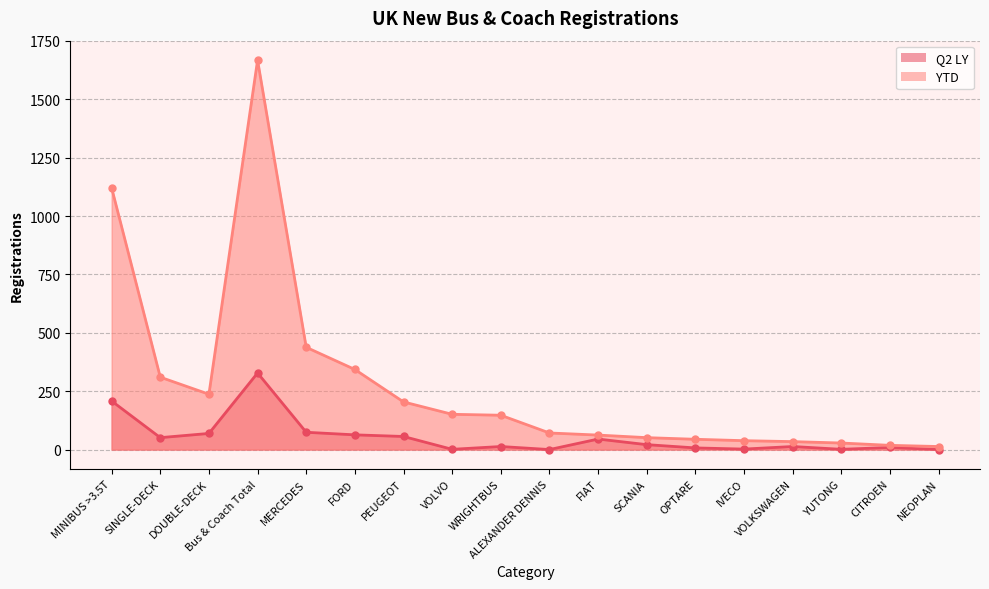

True or false: Q2 LY and YTD cross at least once.

False